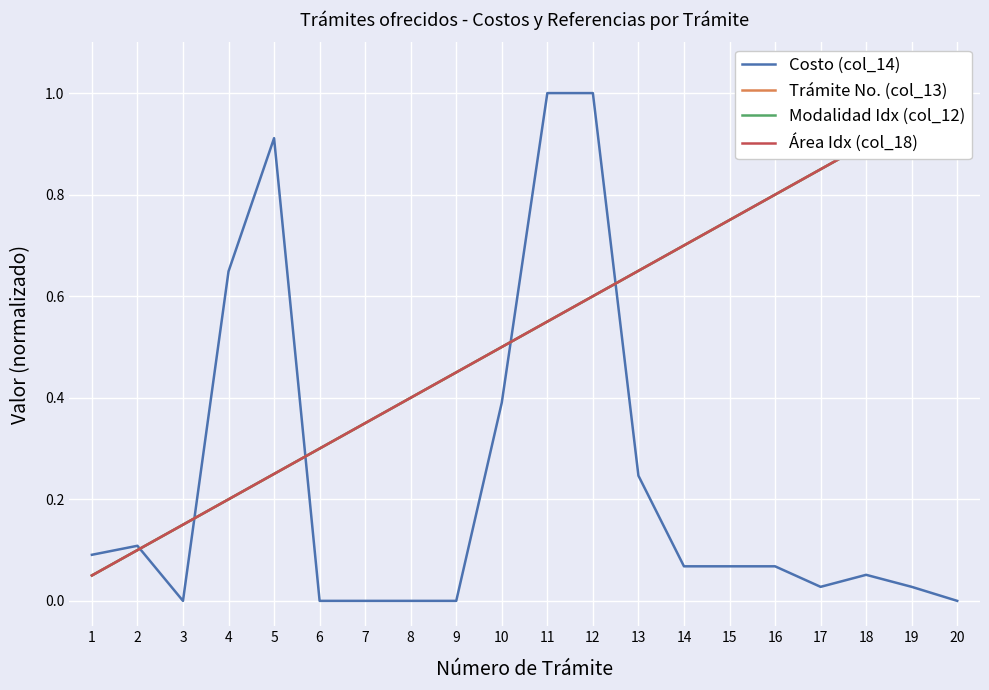

The value of Área Idx (col_18) at 20 is 1.0. True or false?

True